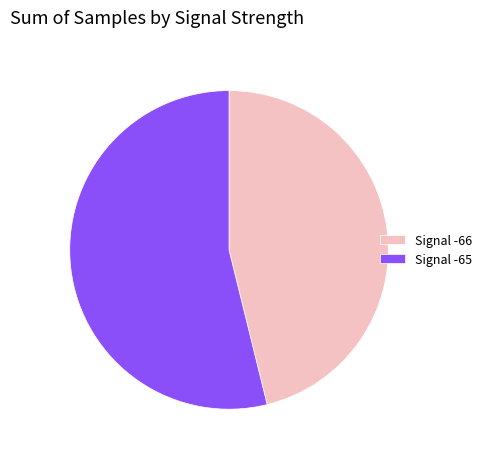

Do Signal -66 and Signal -65 together represent more than half of the pie?

Yes